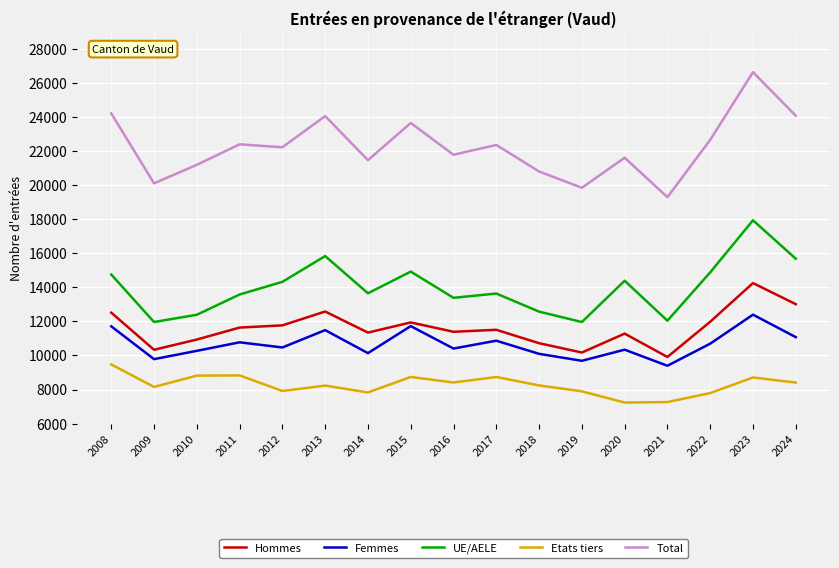

True or false: Hommes and Etats tiers cross at least once.

False